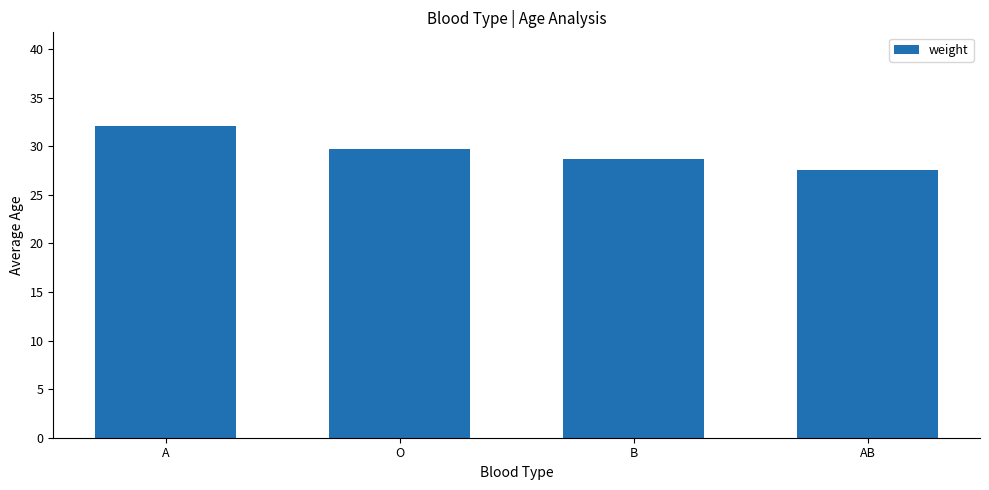

What is the sum of all values?

118.0